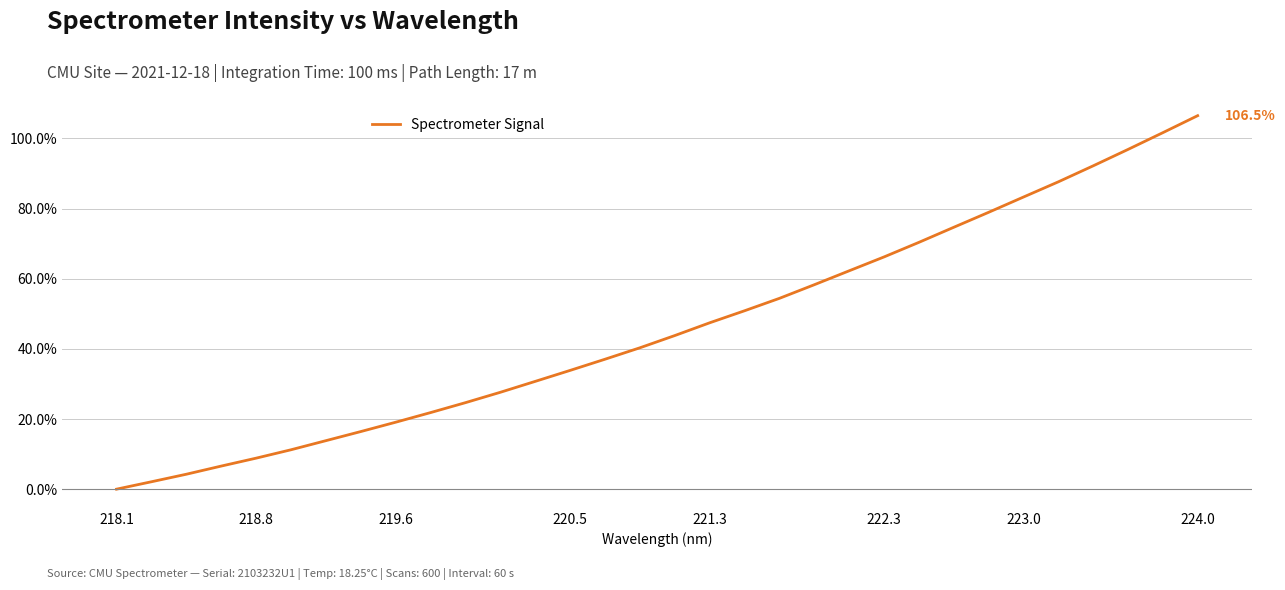

What is the average value?

46.1